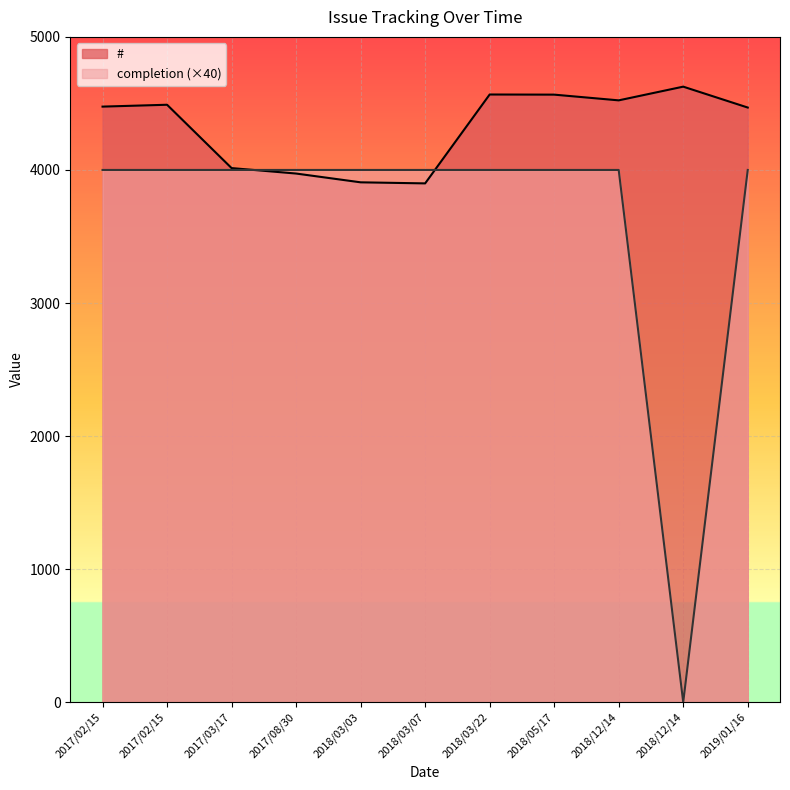

Reading right to left, list all the values displayed in this chart.

#: 2019/01/16=4469	2018/12/14=4626	2018/12/14=4523	2018/05/17=4566	2018/03/22=4567	2018/03/07=3899	2018/03/03=3907	2017/08/30=3973	2017/03/17=4014	2017/02/15=4490	2017/02/15=4476
completion: 2019/01/16=4000	2018/12/14=0	2018/12/14=4000	2018/05/17=4000	2018/03/22=4000	2018/03/07=4000	2018/03/03=4000	2017/08/30=4000	2017/03/17=4000	2017/02/15=4000	2017/02/15=4000